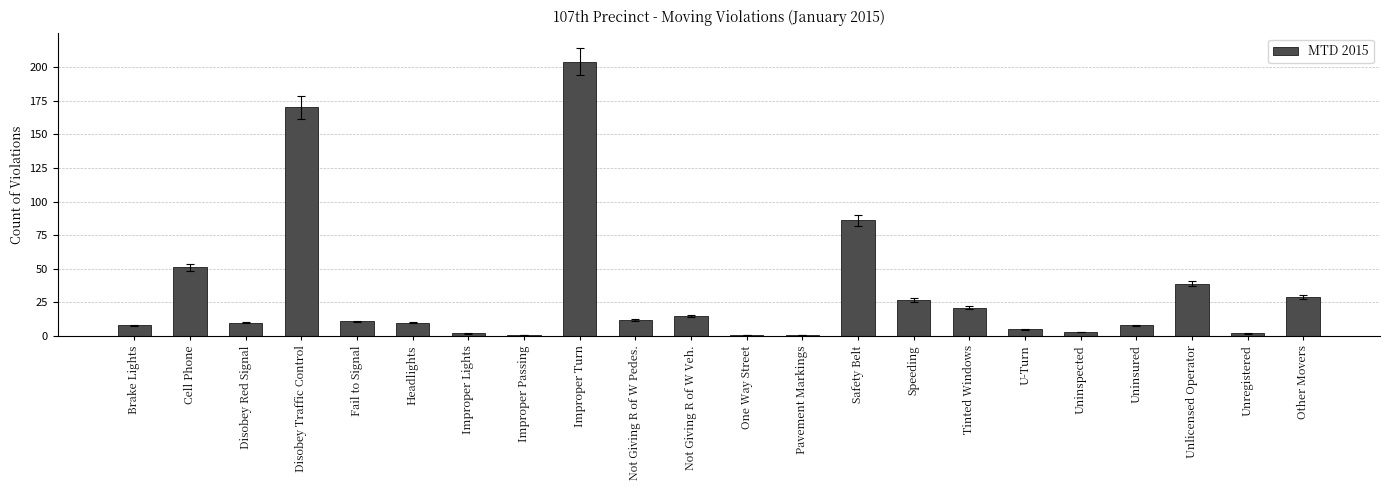

Reading right to left, extract all data points from this chart.

29	2	39	8	3	5	21	27	86	1	1	15	12	204	1	2	10	11	170	10	51	8